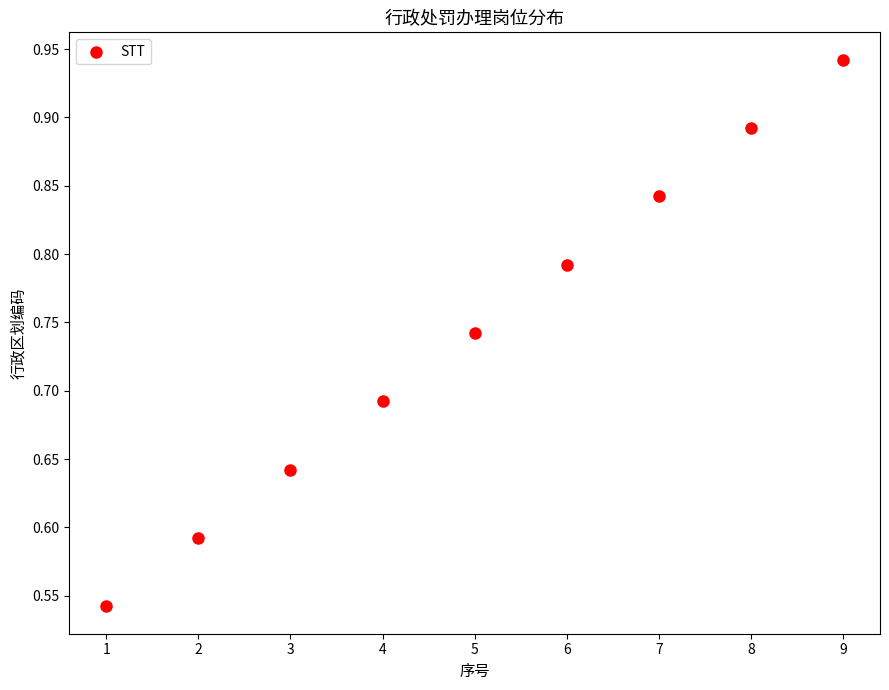

What is the range of X values (max minus min)?

8.0